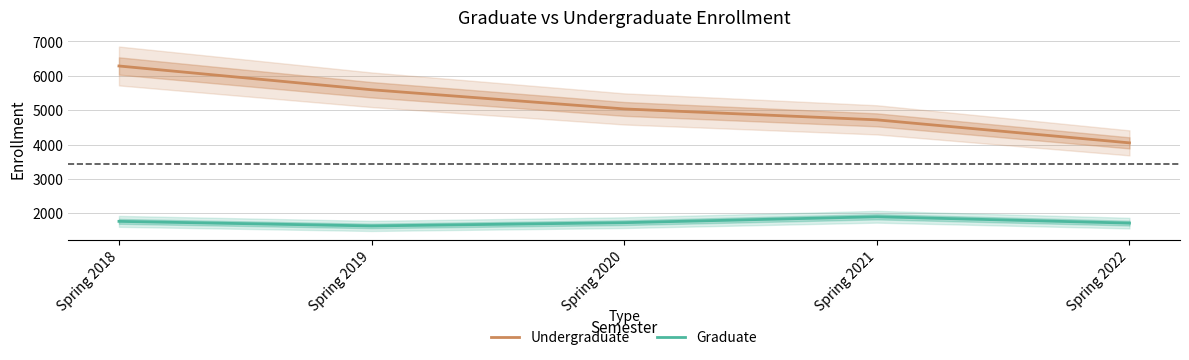

How many series are shown in this chart?

2